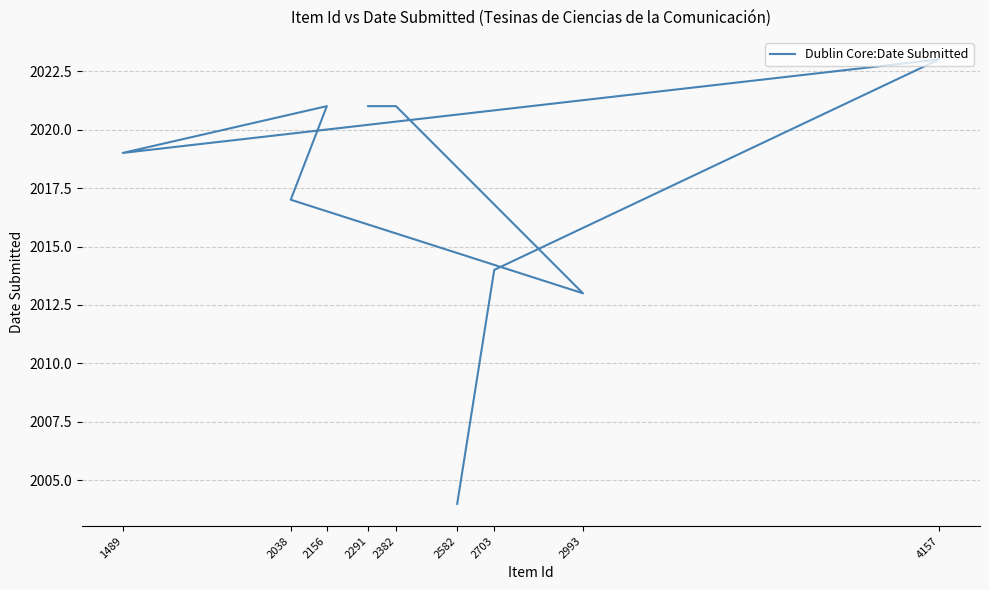

Approximately how many times larger is the value at 2993 compared to 2582?

1.0